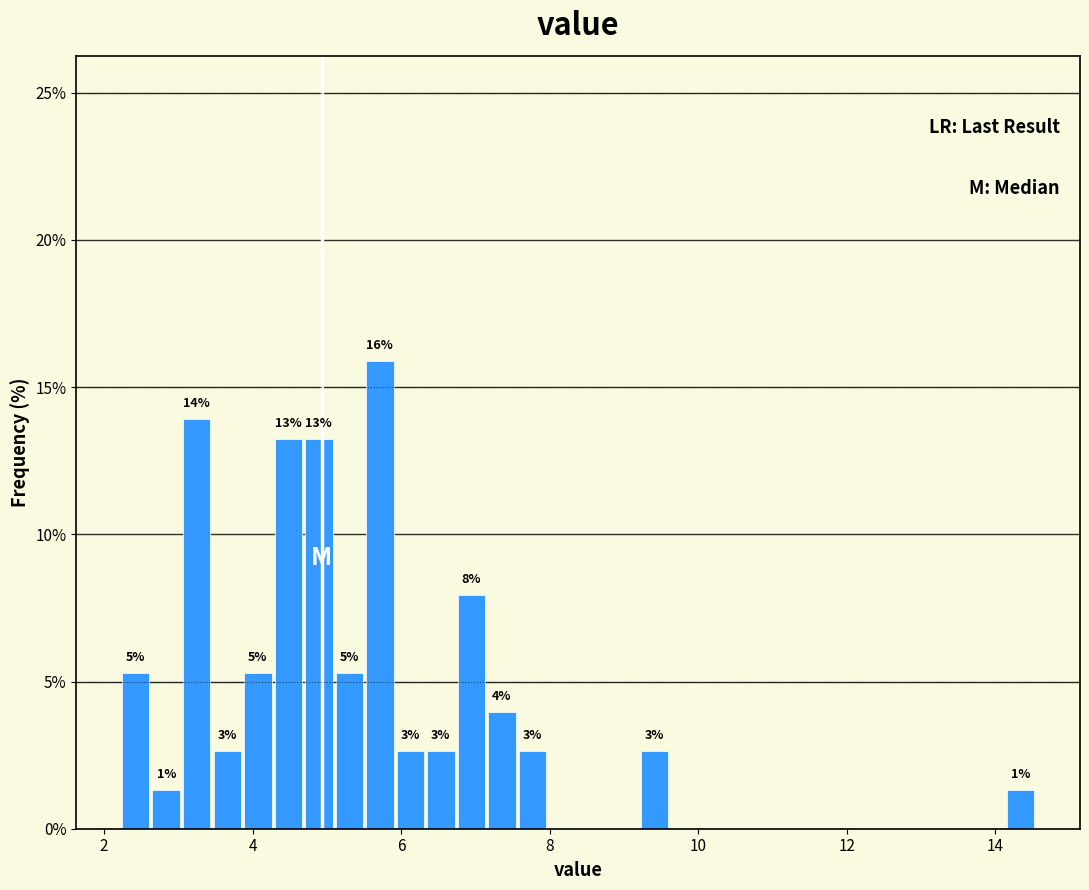

Around what value on the x-axis is the tallest bar? Give the approximate position of its centre, as read against the axis.

5.8